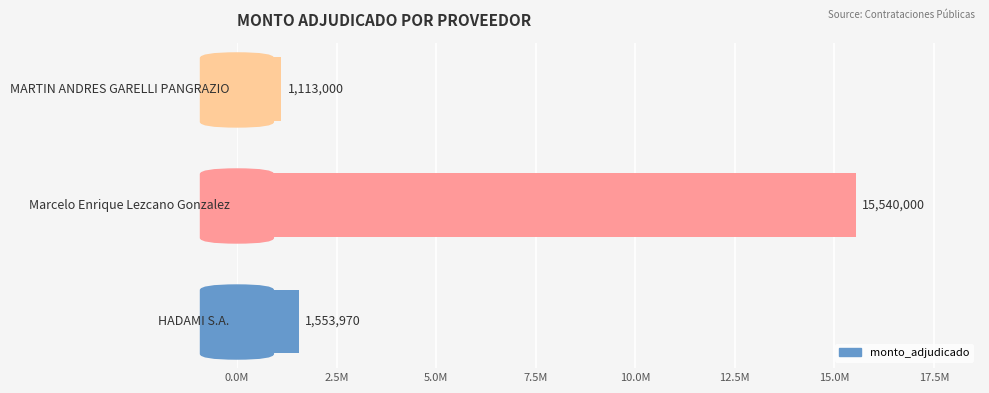

What is the difference between the maximum and minimum values?

14427000